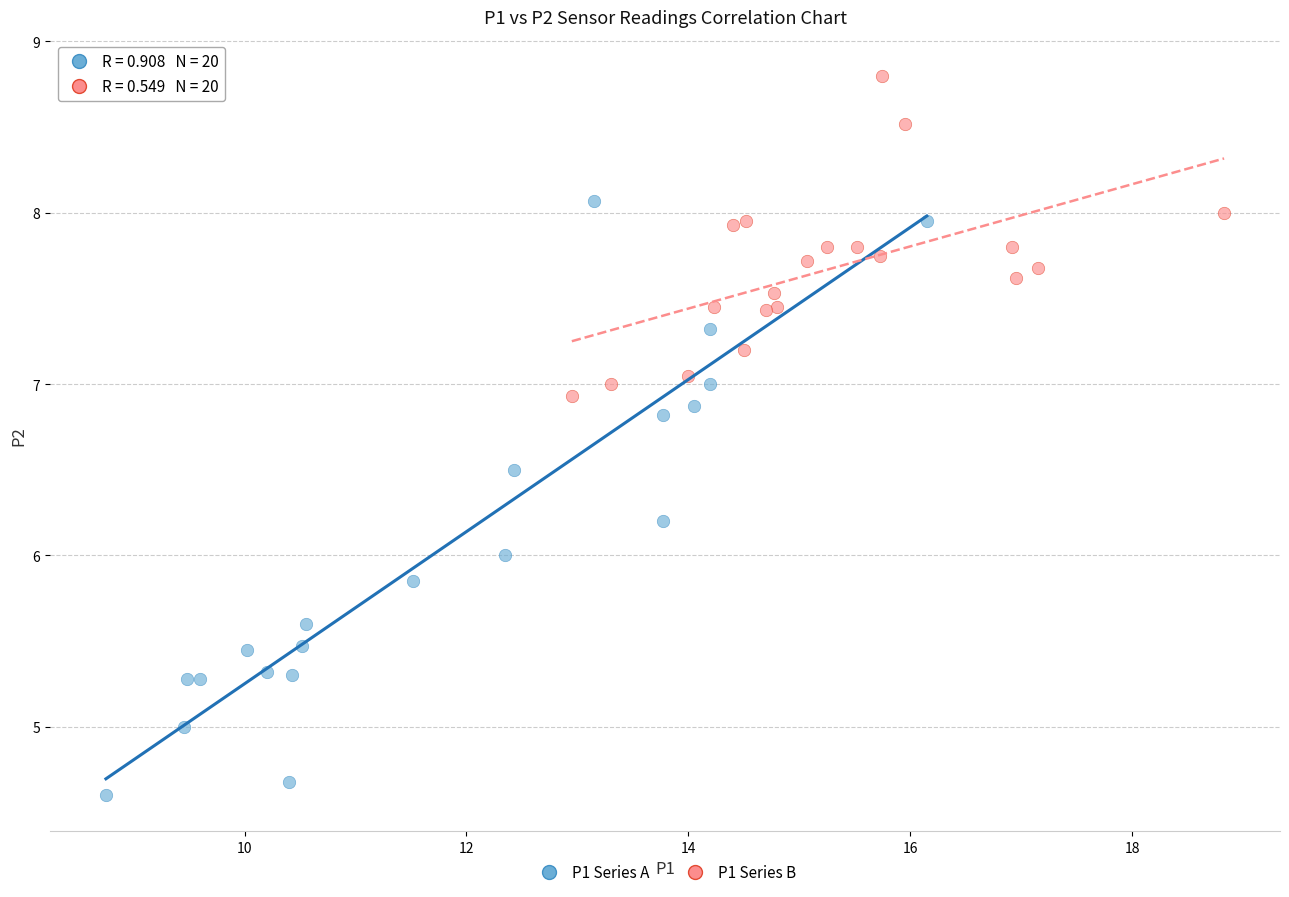

Which series has the largest Y range (max minus min)?

P1 Series A